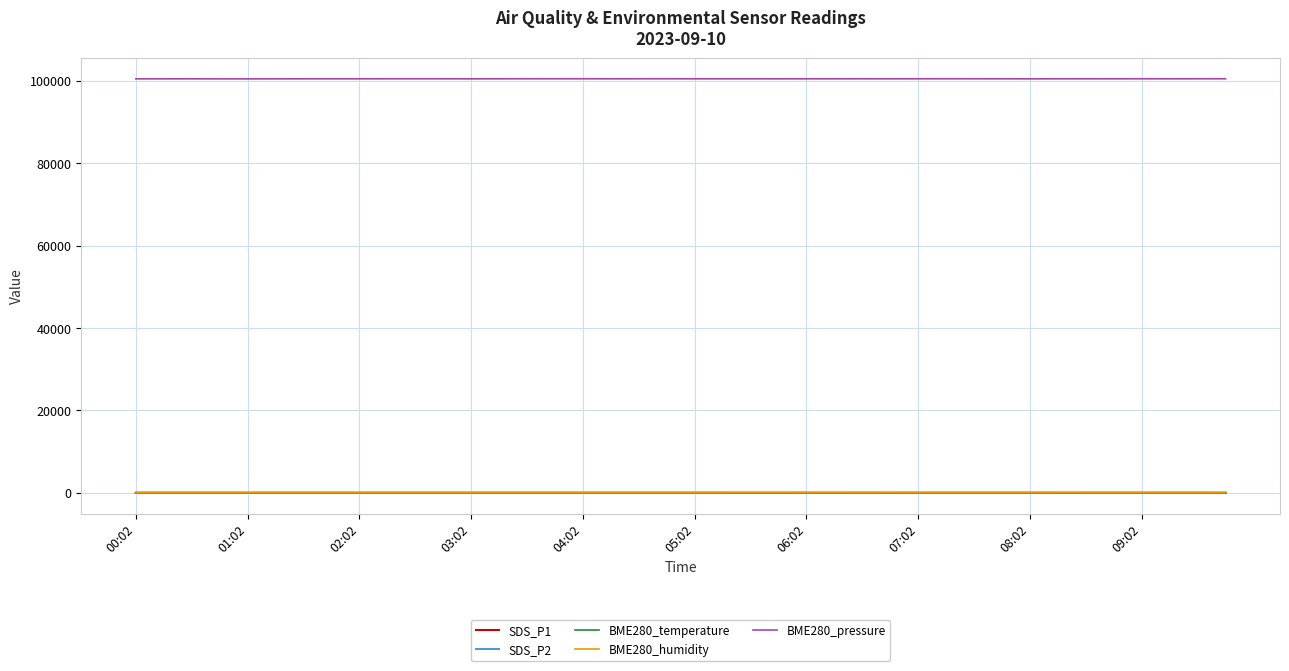

Which series has the largest range (max minus min)?

BME280_pressure